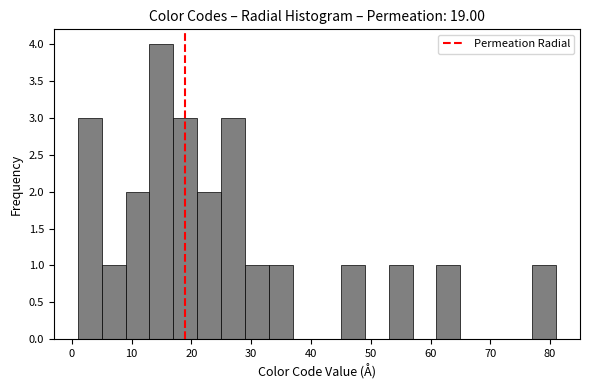

Which range on the x-axis has the tallest bar?

13 to 17